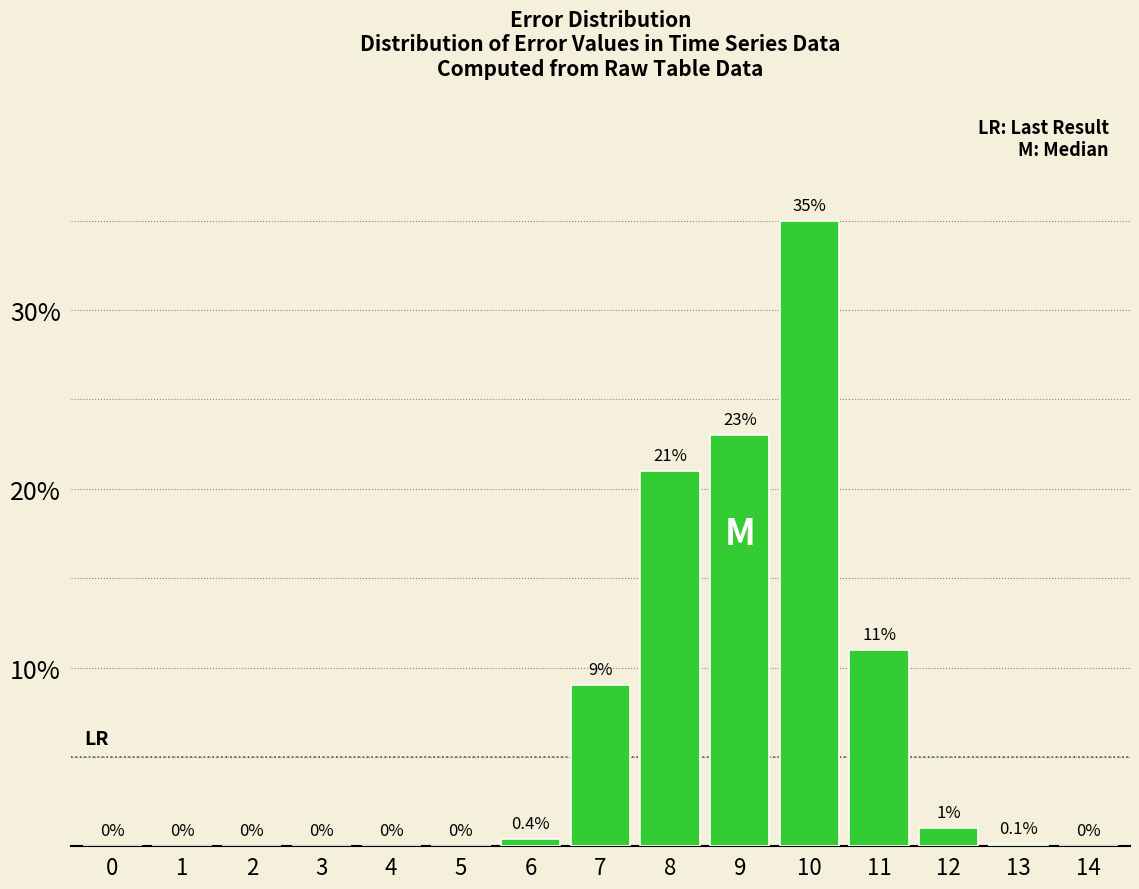

Reading left to right, extract all data points from this chart.

0=0.0	1=0.0	2=0.0	3=0.0	4=0.0	5=0.0	6=0.4	7=9.0	8=21.0	9=23.0	10=35.0	11=11.0	12=1.0	13=0.1	14=0.0